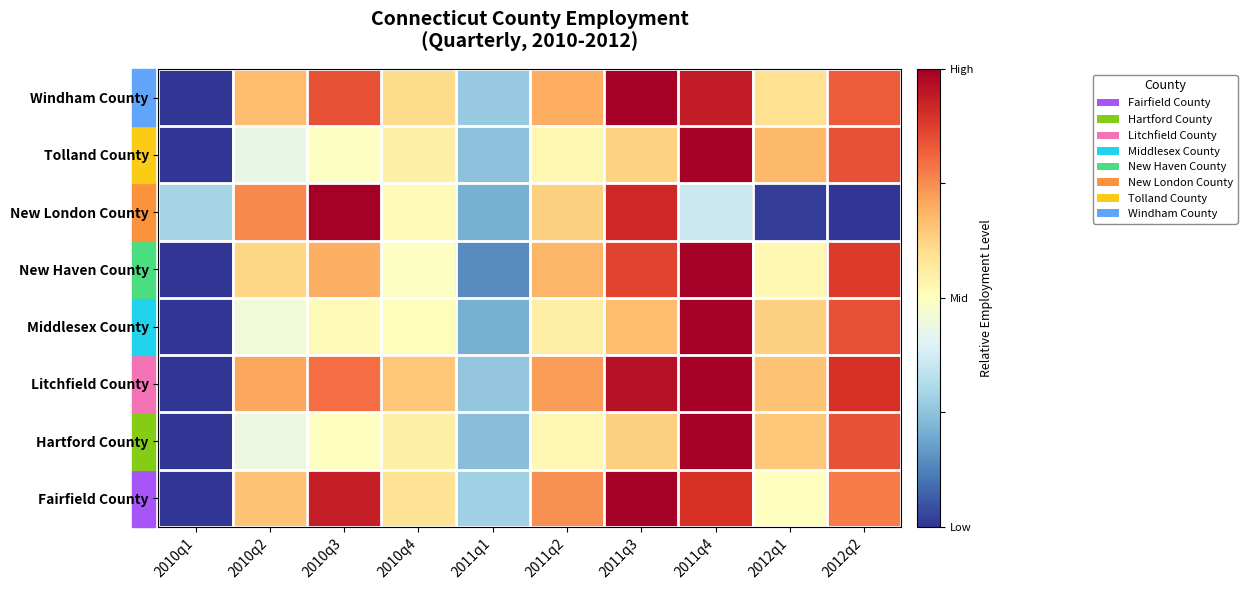

Which label corresponds to the largest value in the chart?

2011q3